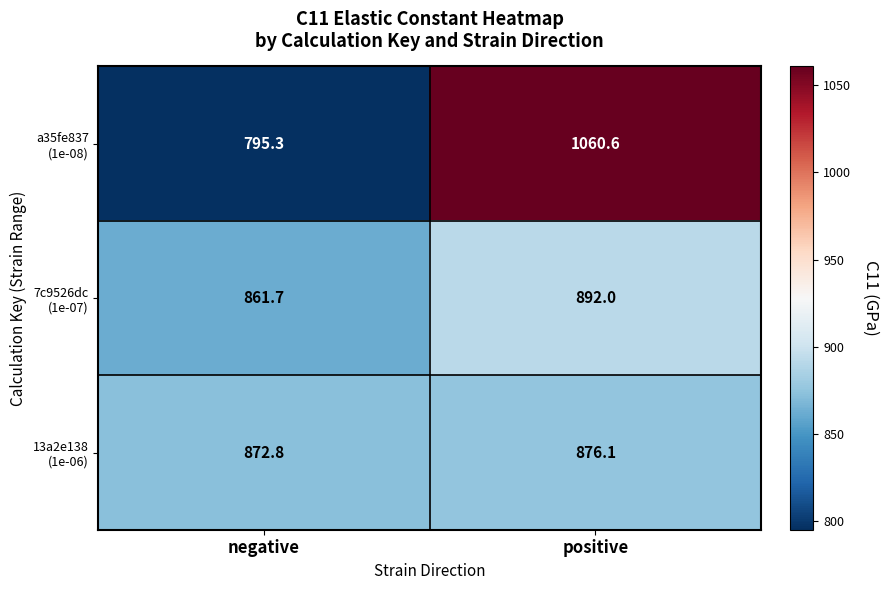

At which category is the sum across all series the highest?

positive